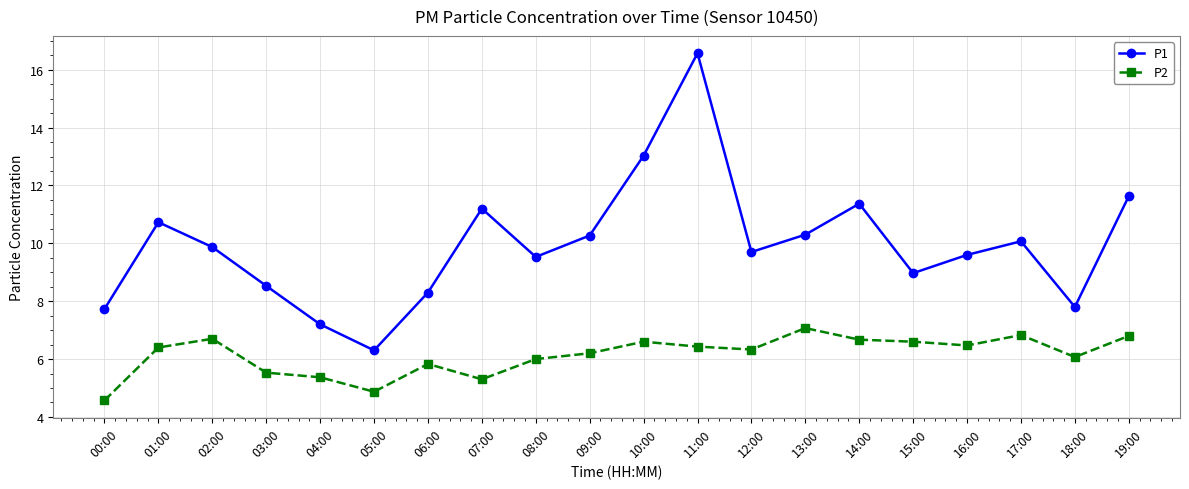

List the series in order of their overall mean, highest first.

P1, P2